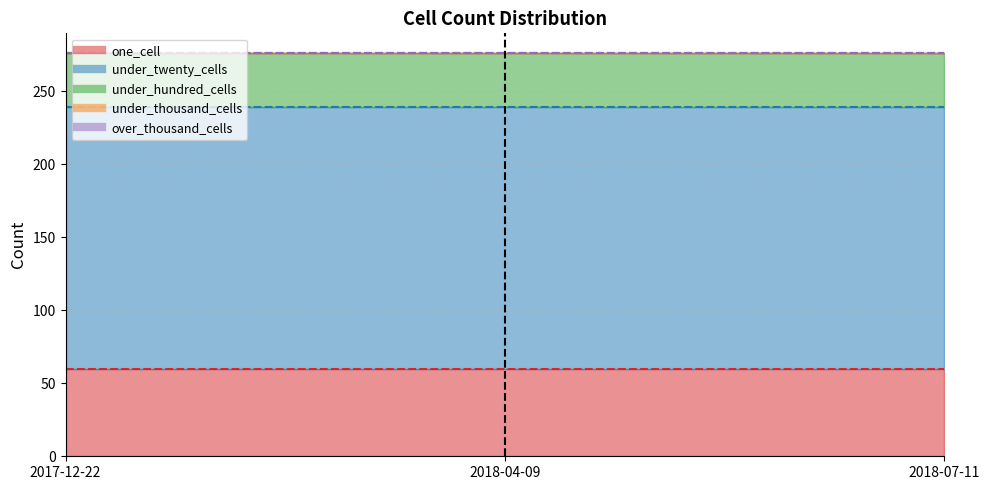

At which category does the chart reach its minimum across all series?

2017-12-22